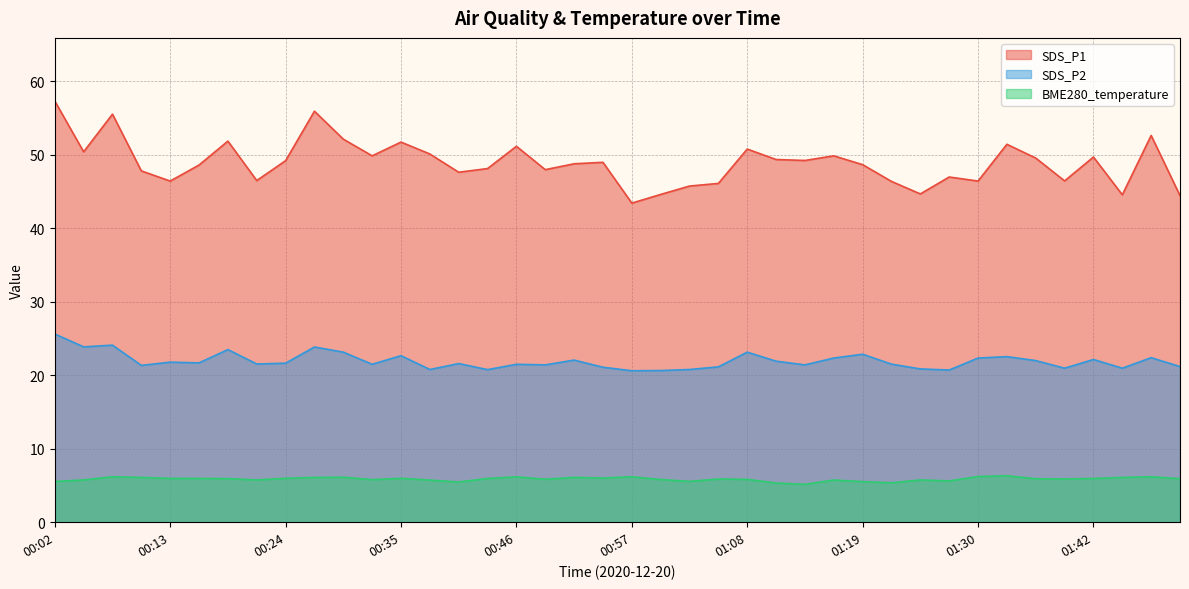

What is the sum of the BME280_temperature values at 00:43 and 00:32?

11.7